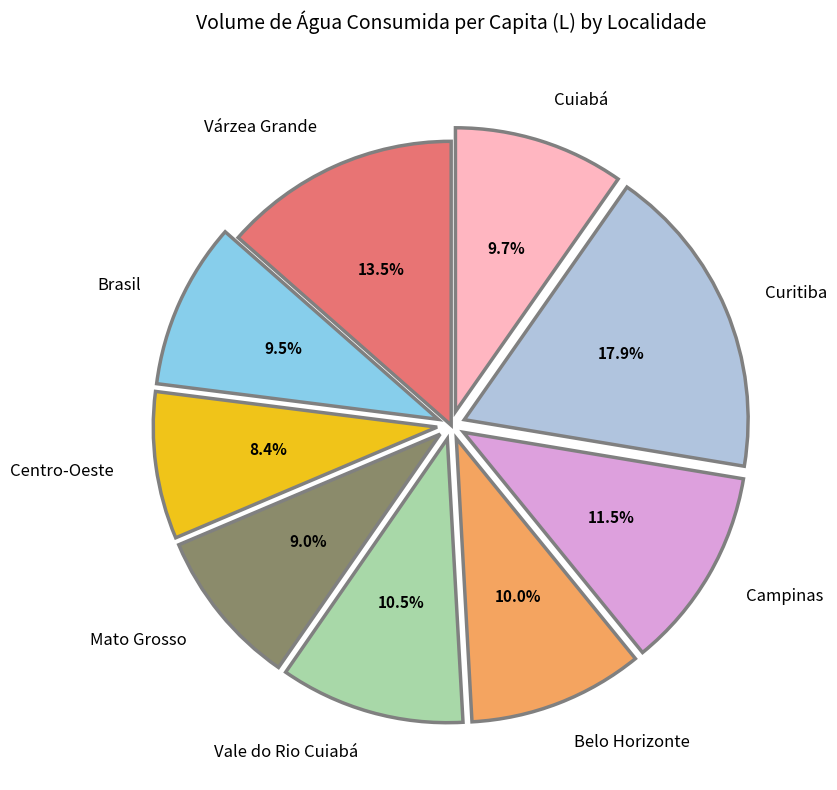

Approximately how many times larger is the value at Cuiabá compared to Várzea Grande?

0.7